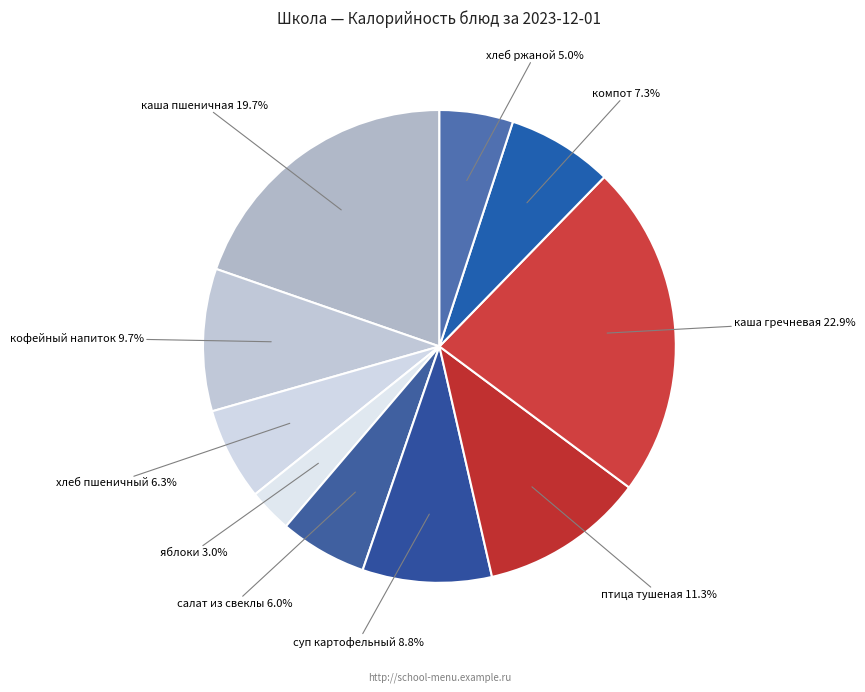

Is the sum of хлеб ржаной and каша гречневая greater than half?

No